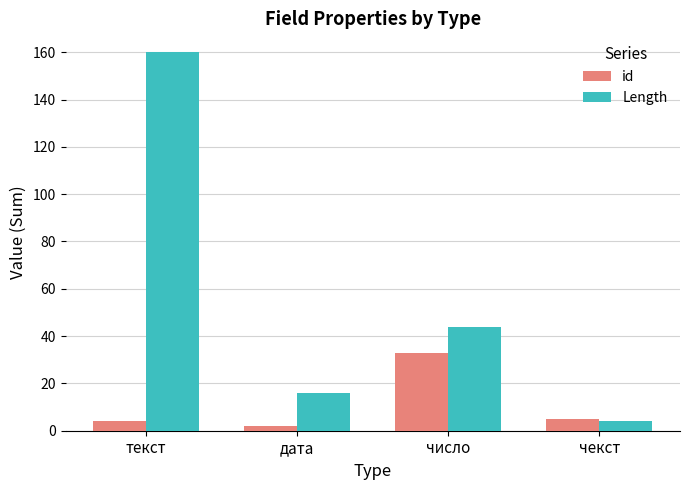

Which category has the highest value in the id series?

число